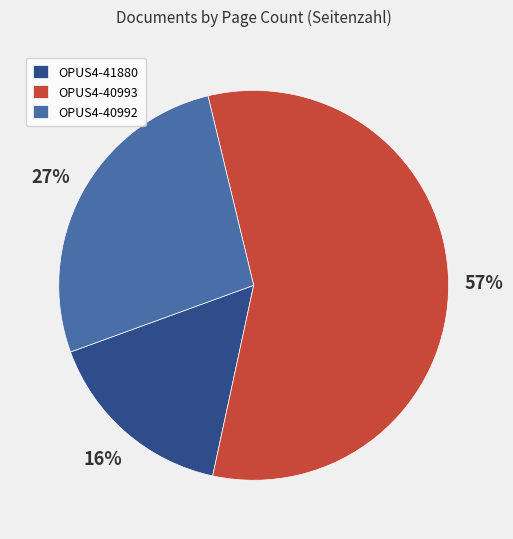

To the nearest percent, what is the difference between the OPUS4-41880 and OPUS4-40993 slice percentages?

41%